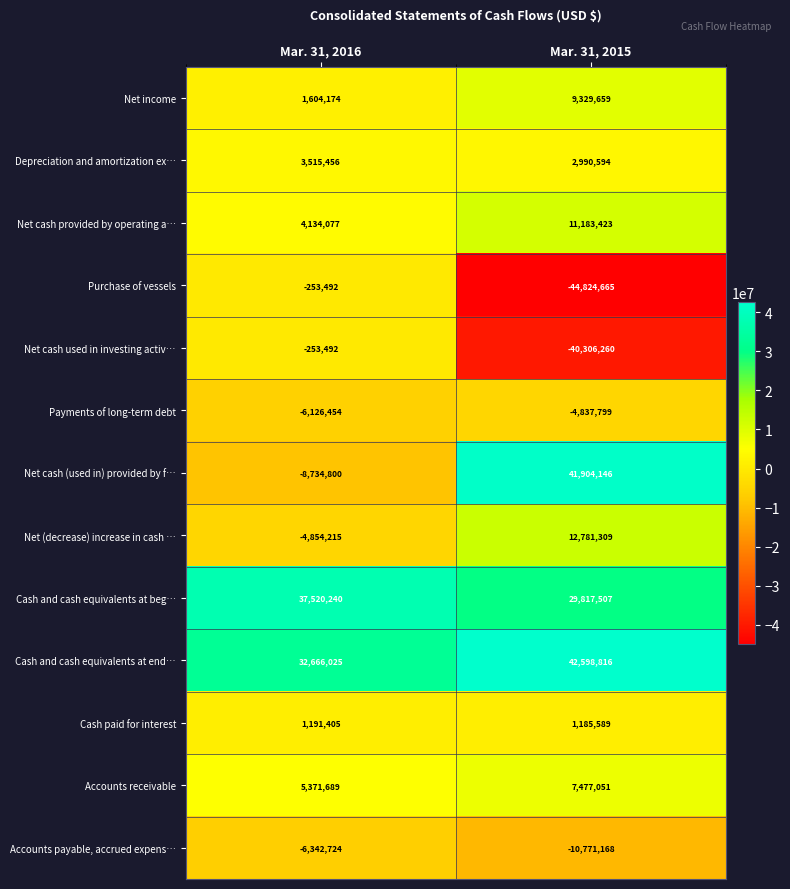

What is the sum of all Accounts receivable values?

12848740